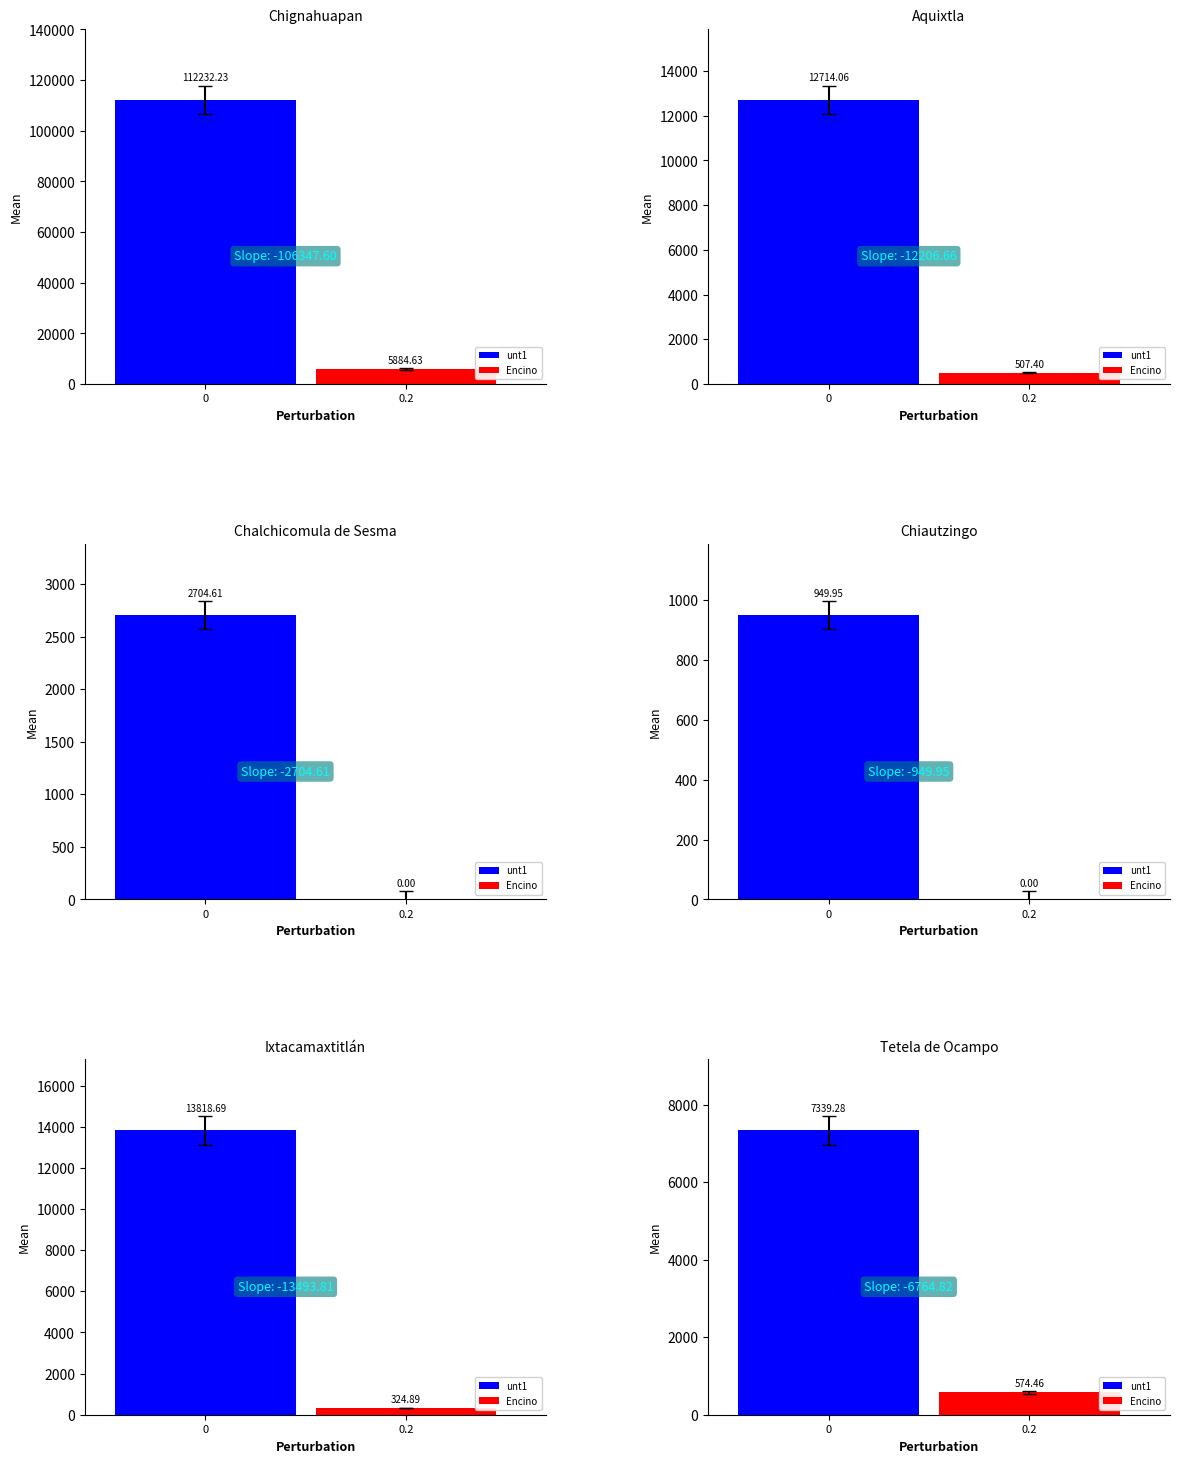

What is the average value of the Encino series?

1215.2